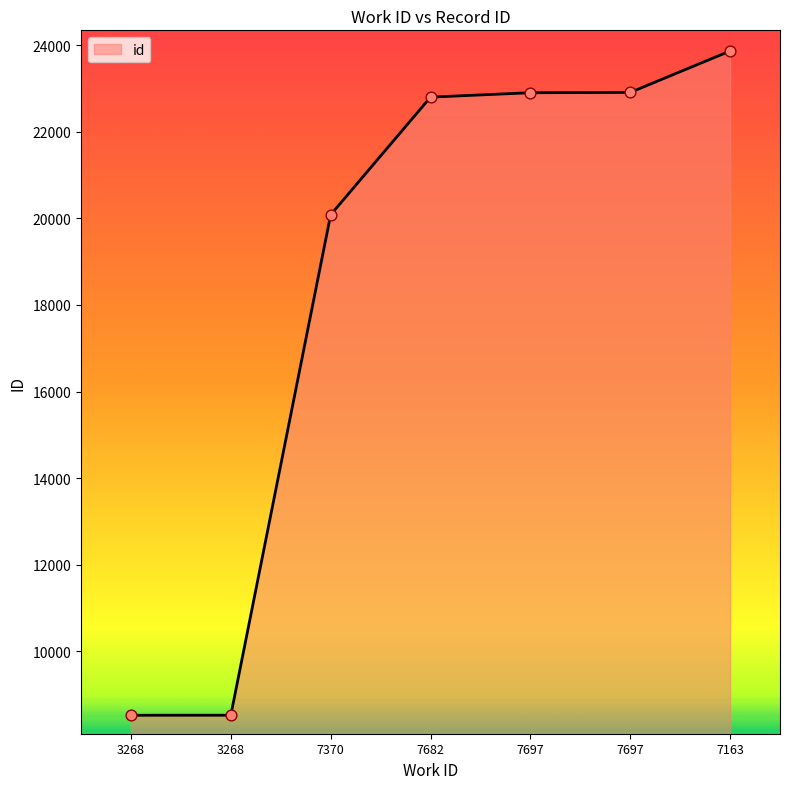

What is the change in value from 7697 to 7163?

+956